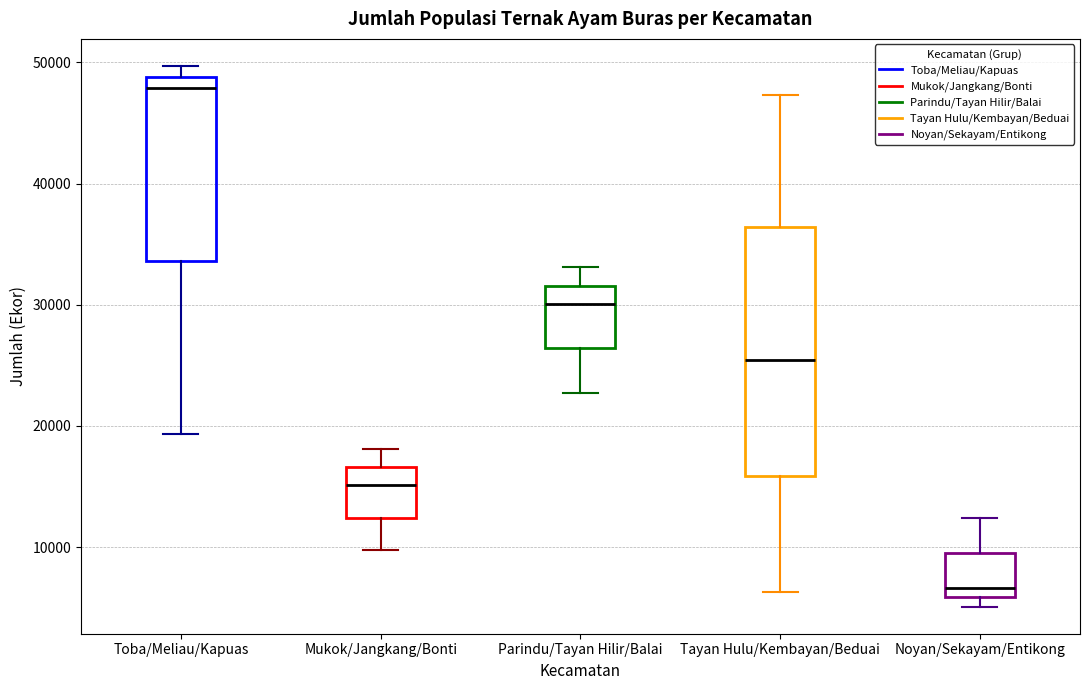

Reading left to right, transcribe this box plot: for each box, give where its median line is, the range the box spans, and where its two whiskers end, as read against the y-axis. The values are not printed on the chart, so give them approximately, as read against the axis.

Toba/Meliau/Kapuas: median 48000, box 34000 to 49000, whiskers 19000 to 50000
Mukok/Jangkang/Bonti: median 15000, box 12000 to 17000, whiskers 10000 to 18000
Parindu/Tayan Hilir/Balai: median 30000, box 26000 to 32000, whiskers 23000 to 33000
Tayan Hulu/Kembayan/Beduai: median 25000, box 16000 to 36000, whiskers 6000 to 47000
Noyan/Sekayam/Entikong: median 7000, box 6000 to 10000, whiskers 5000 to 12000